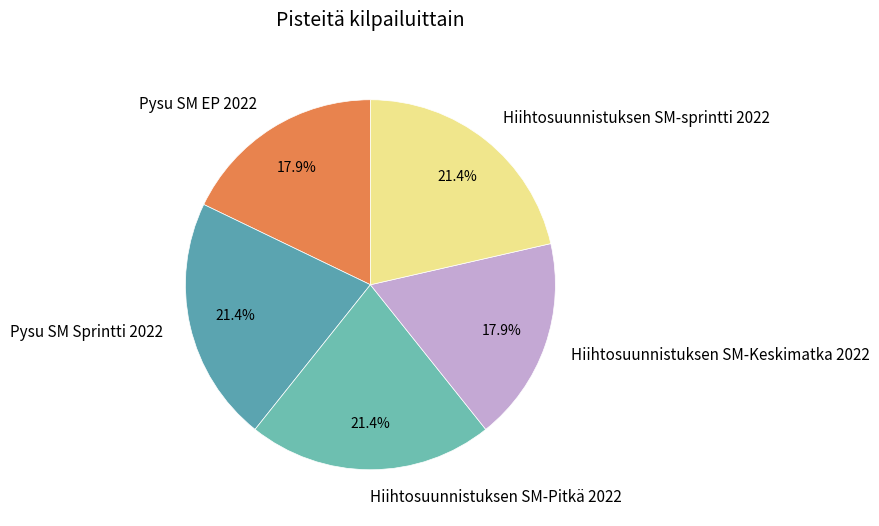

To the nearest percent, what percentage of the pie is Hiihtosuunnistuksen SM-Pitkä 2022?

21%